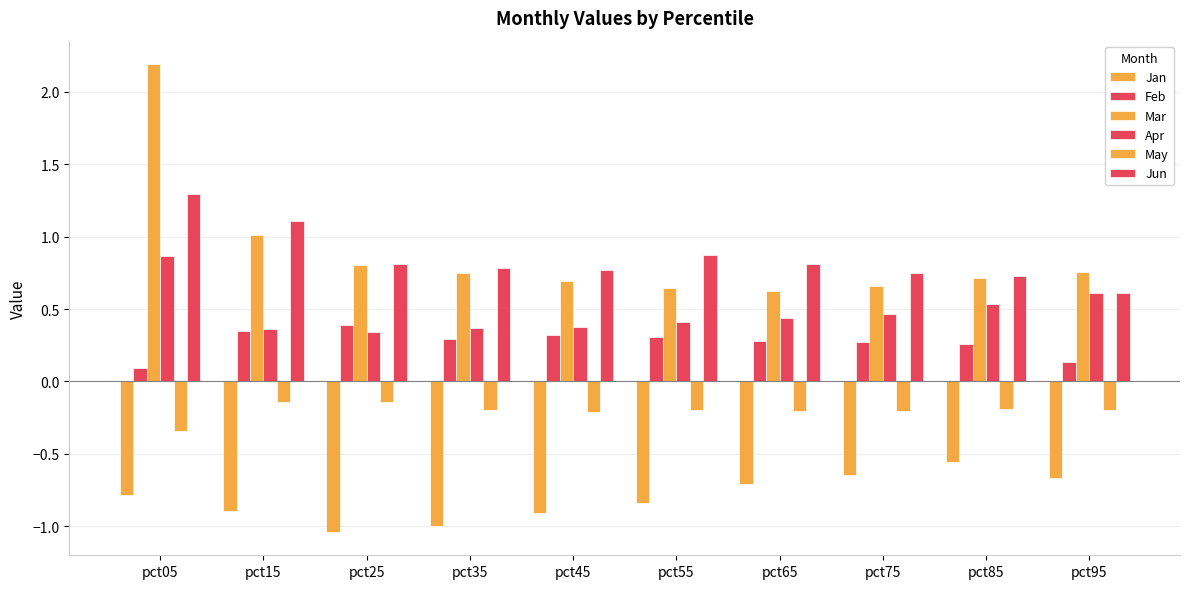

How many categories are shown in the chart?

10